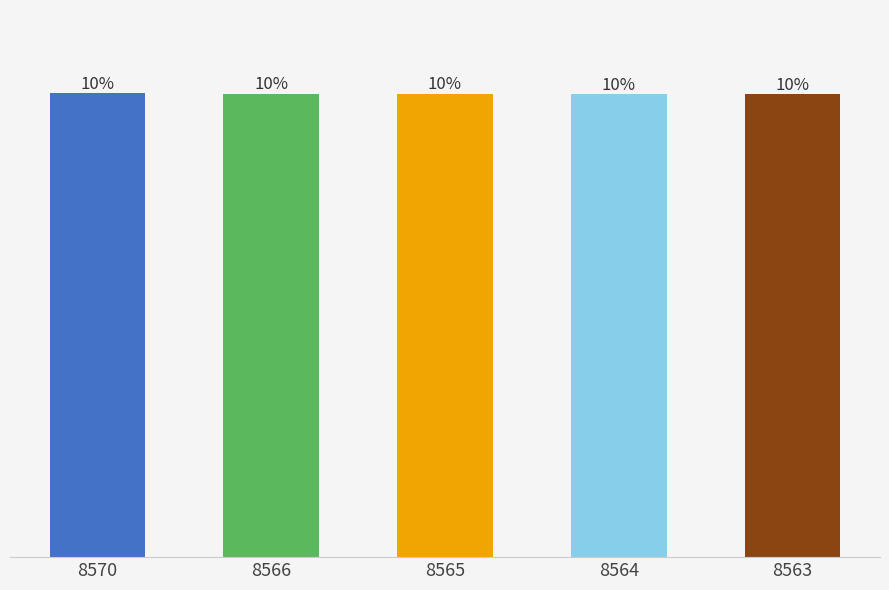

What is the change in value from 8566 to 8563?

-3